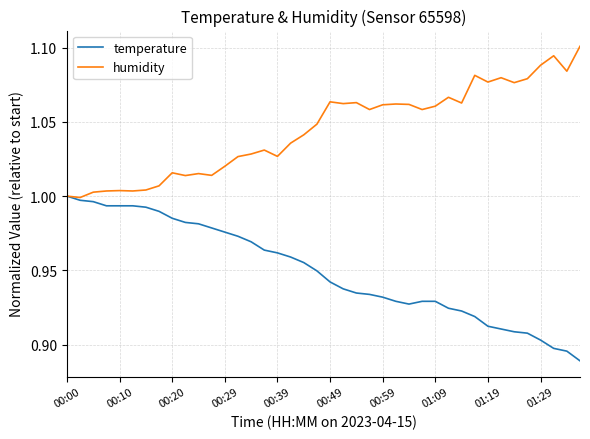

Which series has the largest total across all categories?

humidity